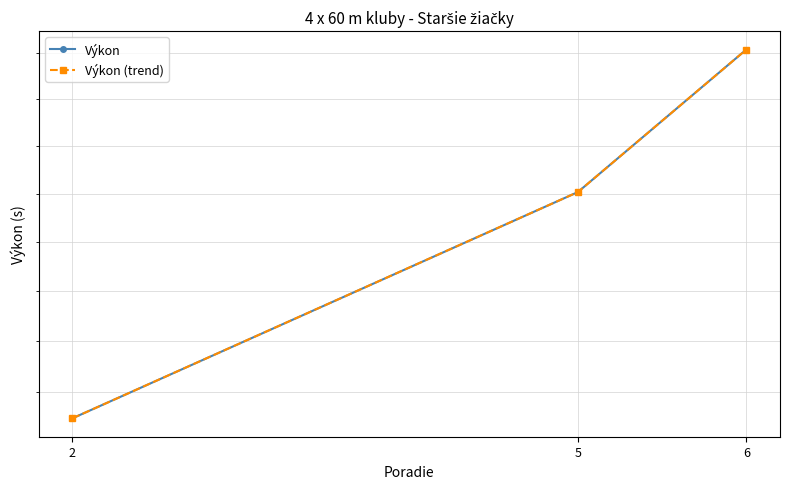

What is the sum of all Výkon (trend) values?

101.3